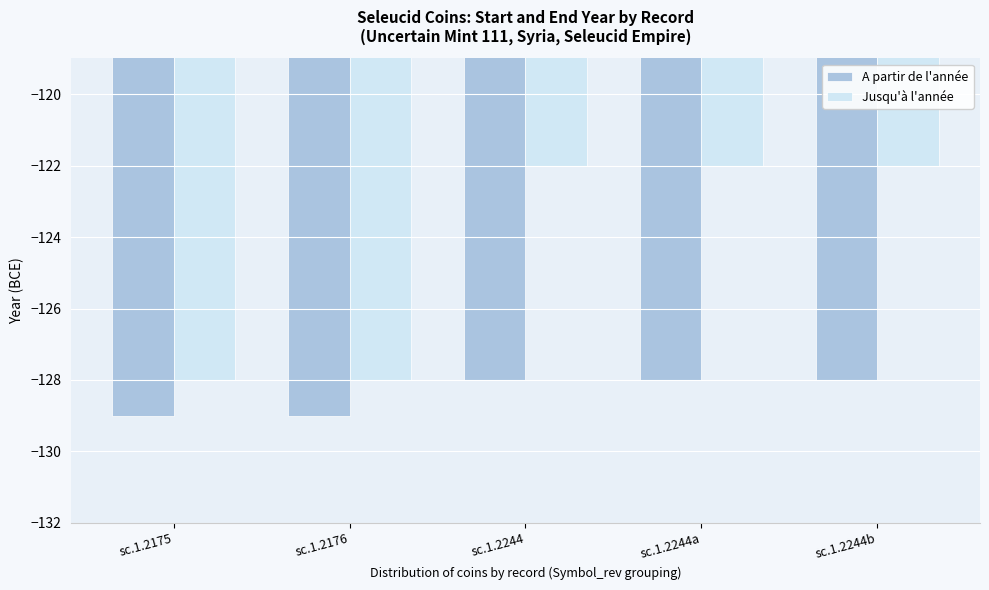

The Jusqu'à l'année series shows -31 at sc.1.2244b. True or false?

False